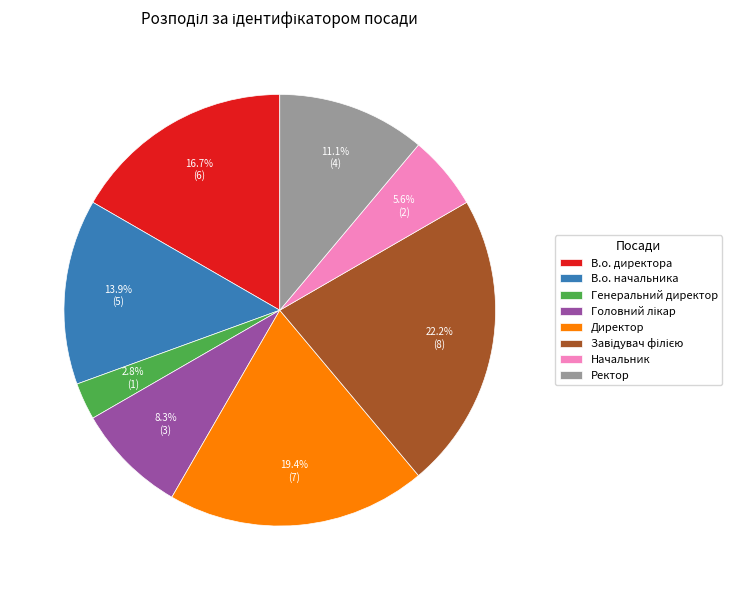

Count the number of slices in the pie.

8